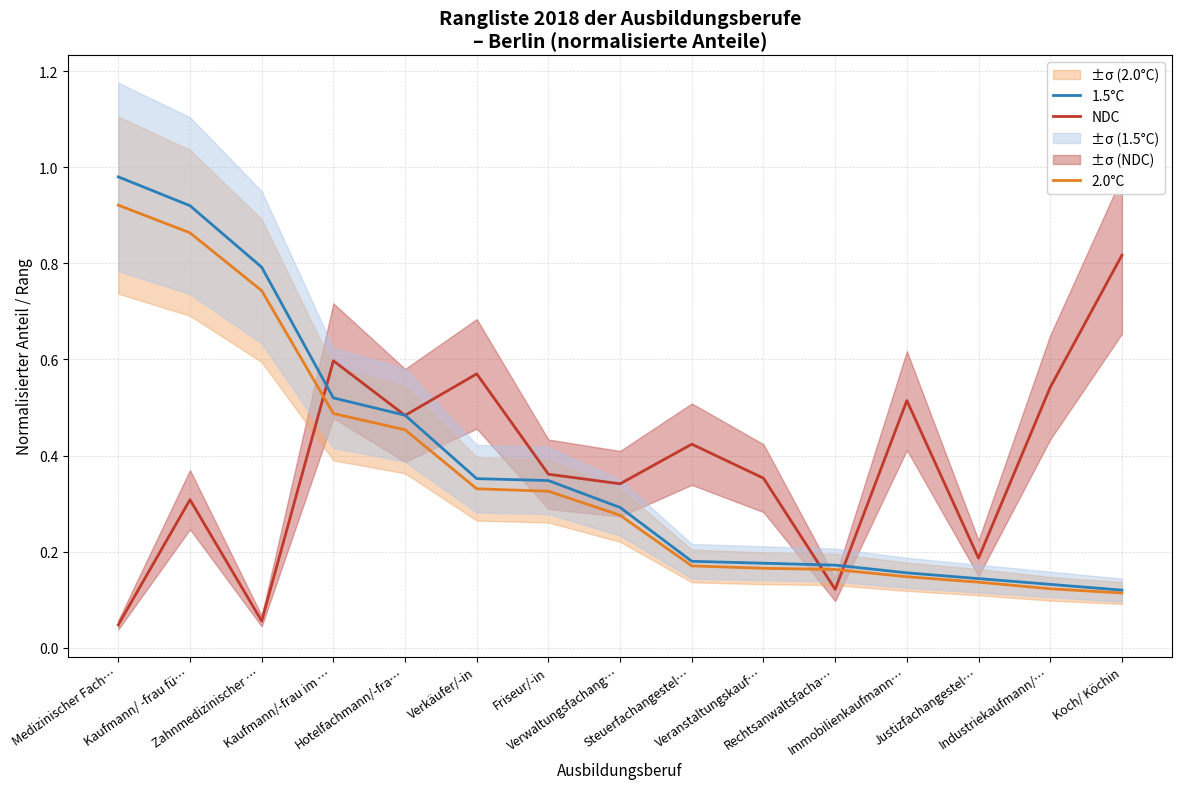

Which series has the largest range (max minus min)?

1.5°C